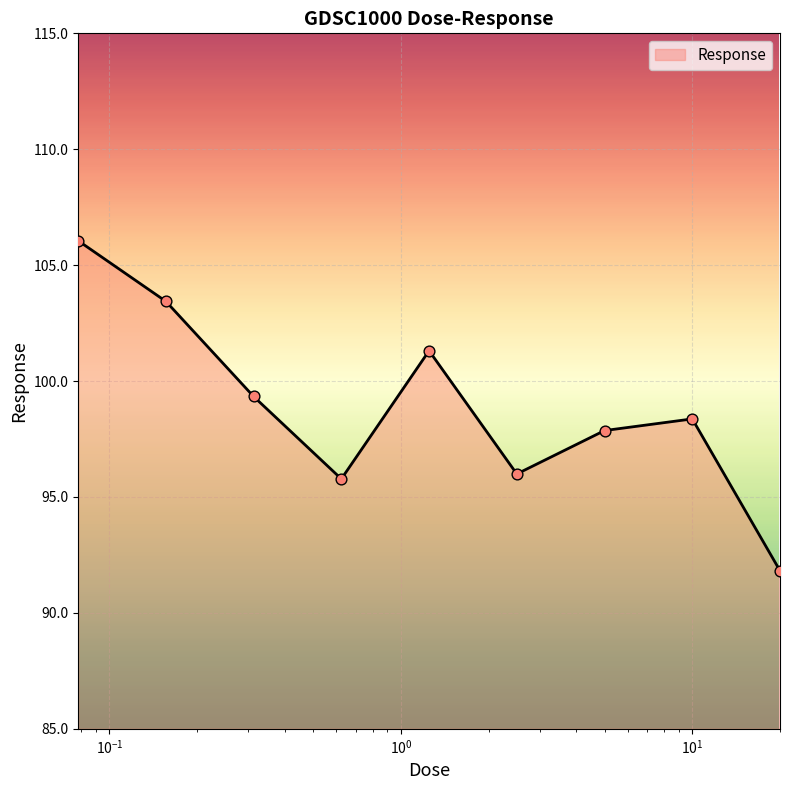

What is the difference between the maximum and minimum values?

14.2